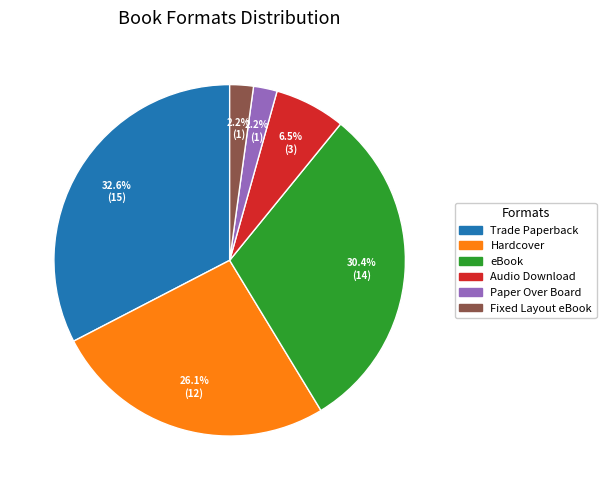

To the nearest percent, what is the difference between the largest and smallest slice percentages?

30%